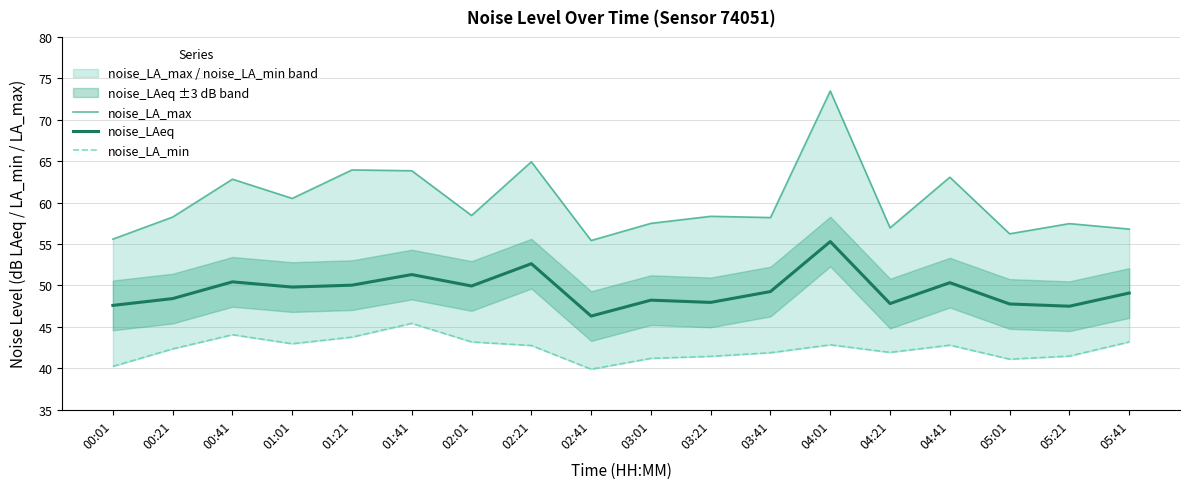

Rank the series by their average value, from highest to lowest.

noise_LA_max, noise_LAeq, noise_LA_min